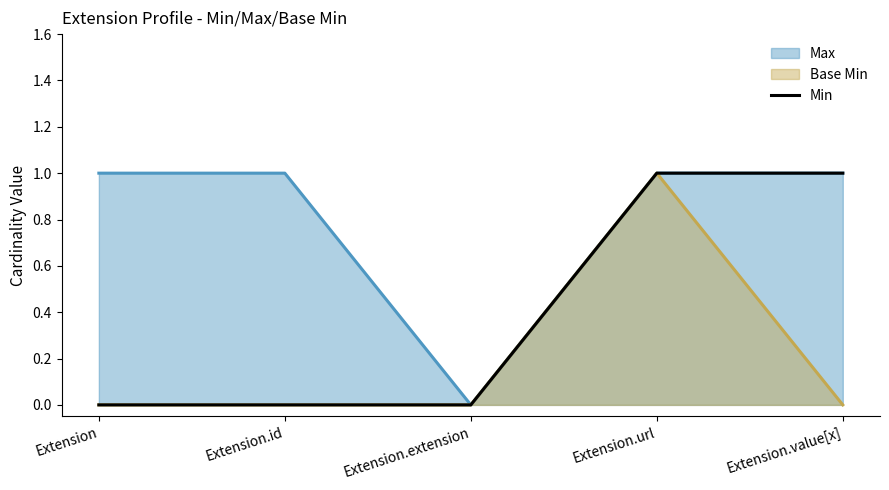

What position from the left is Extension.url?

4